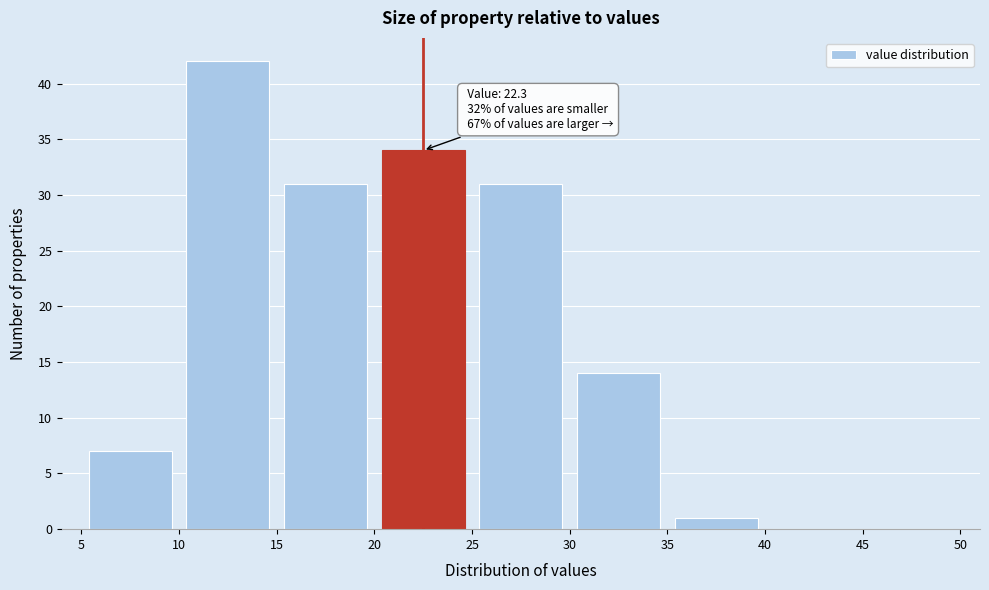

Over which range of the x-axis is the bar tallest?

10 to 15